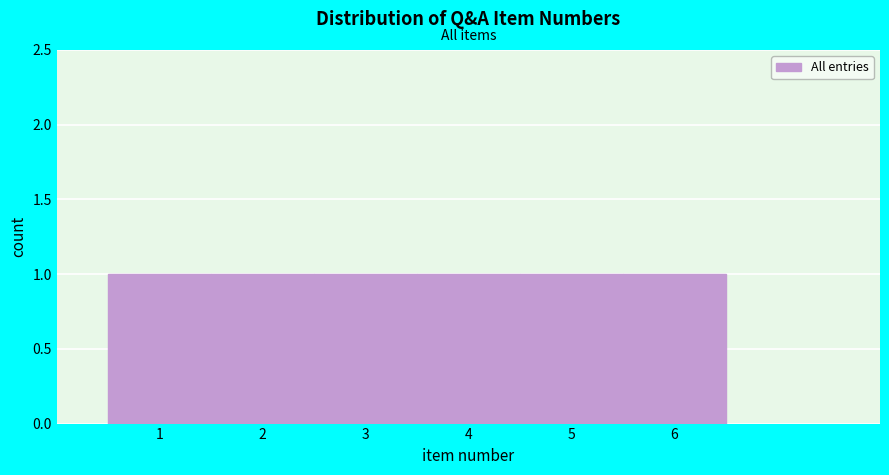

How tall is the bar that spans 1.5 to 2.5 on the x-axis? The values are not printed on the chart, so give them approximately, as read against the axis.

1